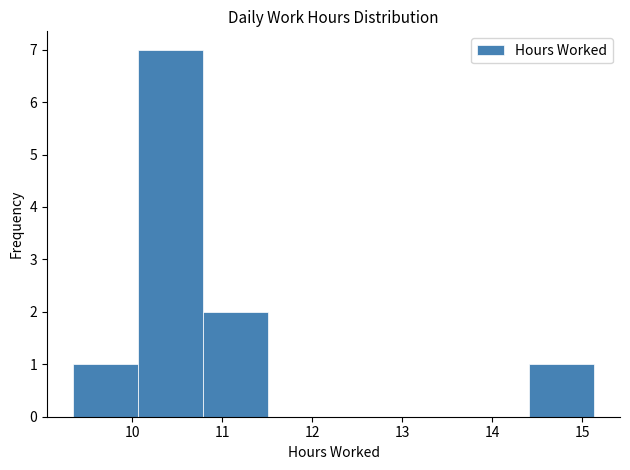

Over which range of the x-axis is the bar tallest?

10.1 to 10.8